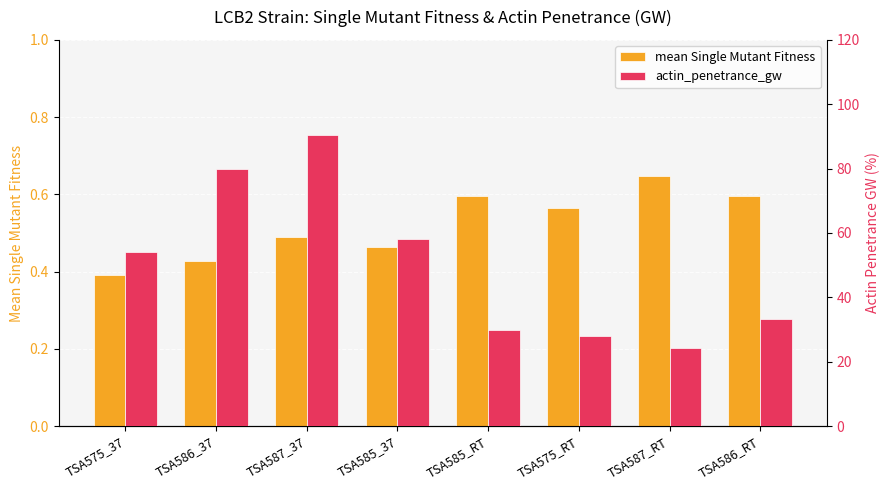

Is the value of mean Single Mutant Fitness at TSA586_RT greater than the value of actin_penetrance_gw at TSA587_37?

No